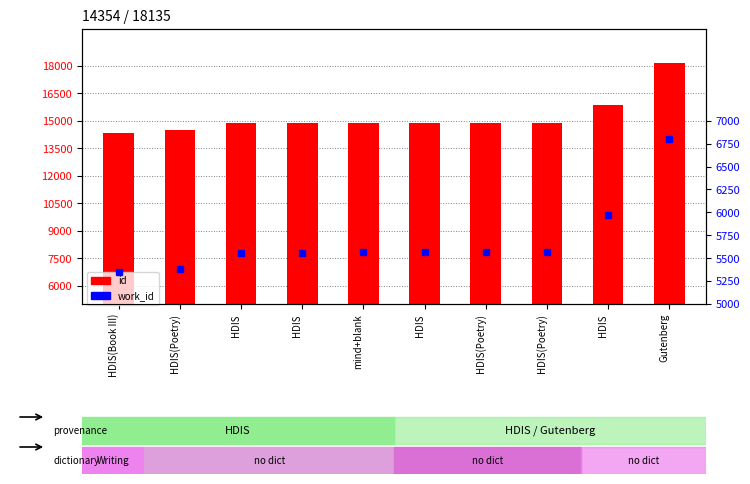

Which has a higher value, Gutenberg or HDIS(Poetry)?

Gutenberg